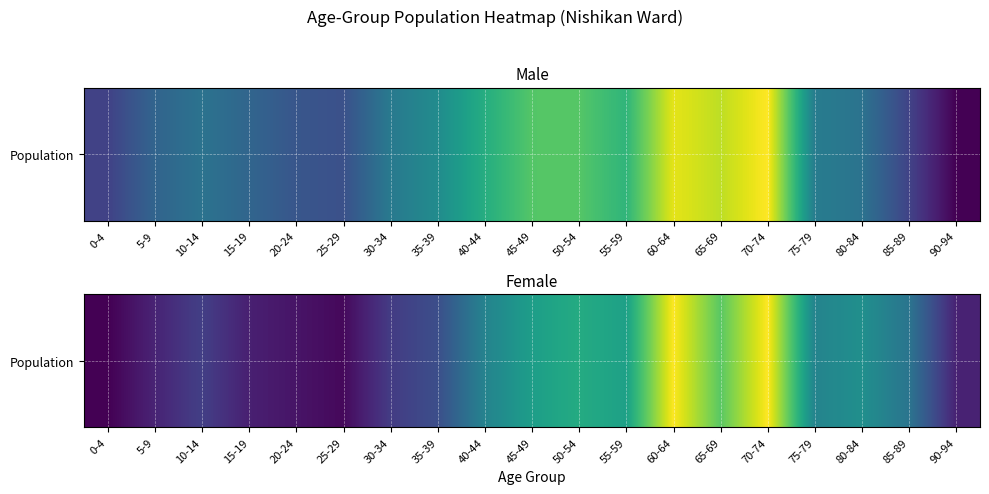

Where is the data nearest to the value 1614?

80-84